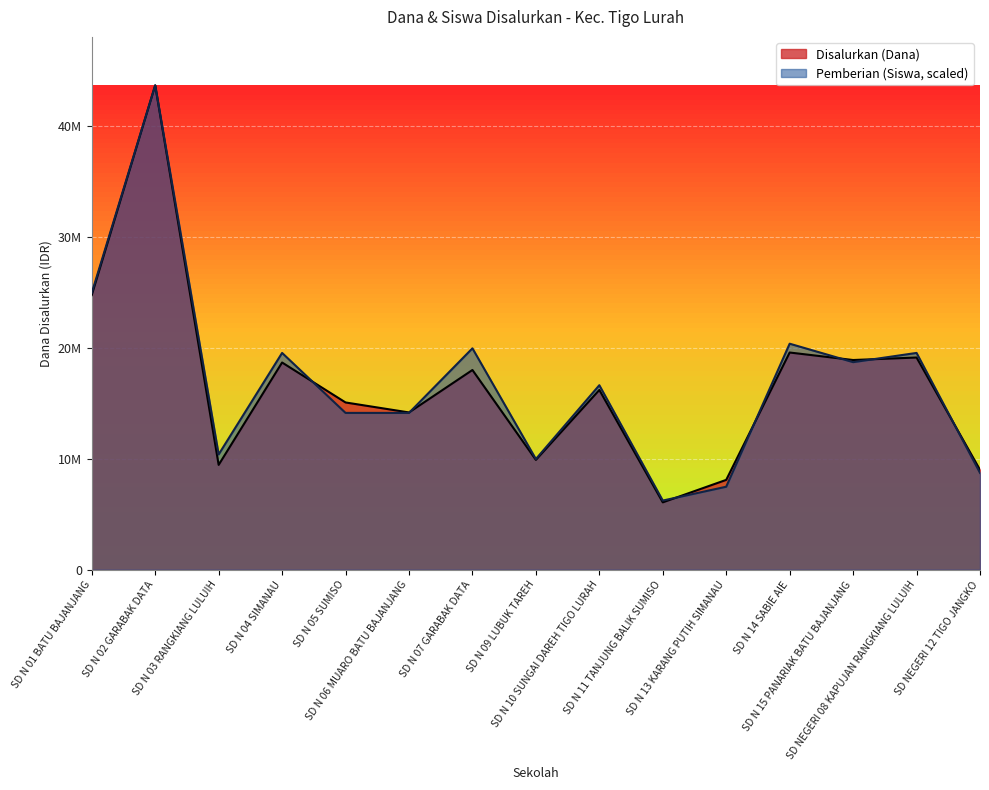

What is the maximum value for Disalurkan (Dana)?

43650000.0